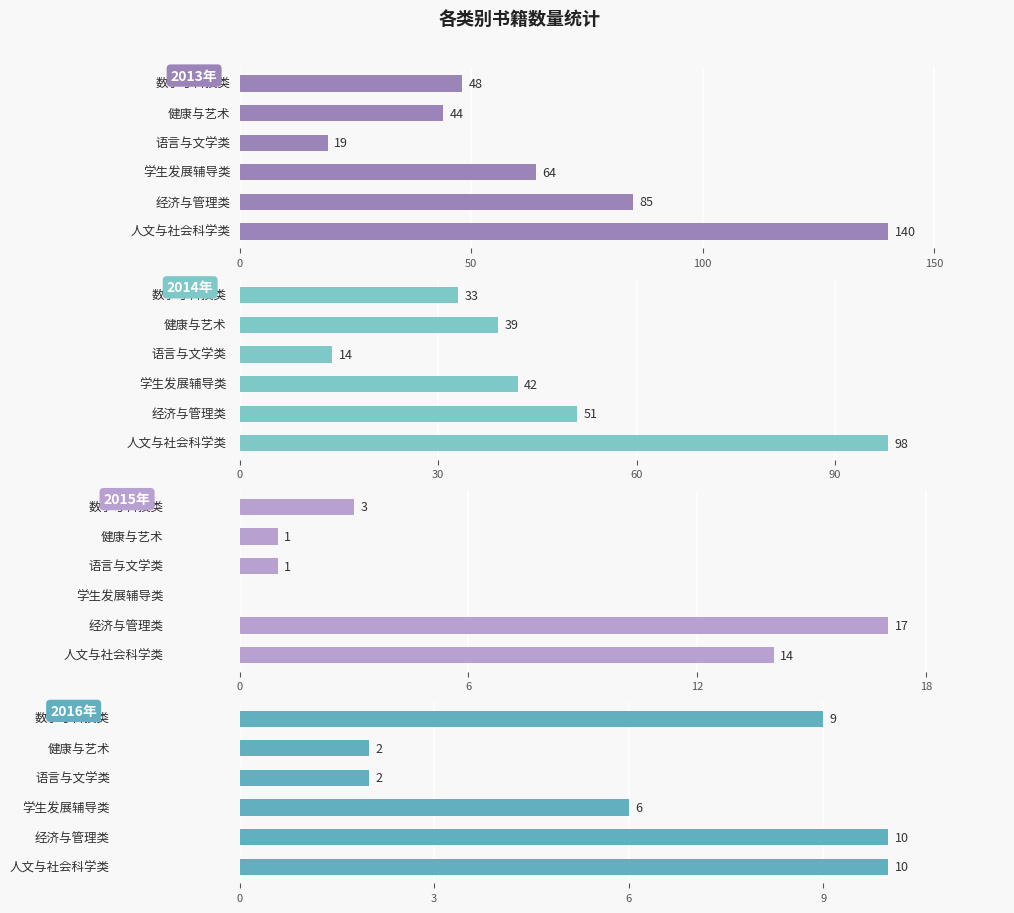

Are the bars grouped side by side (vs. stacked)?

Yes